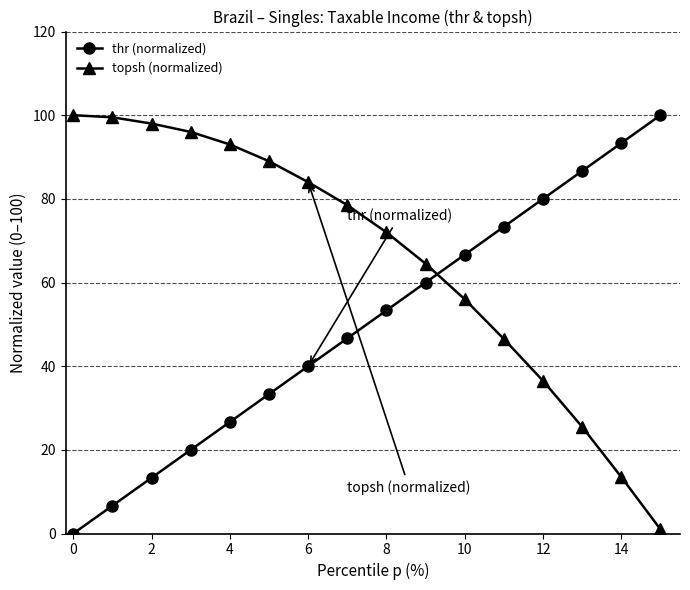

What is the difference between the second highest and second lowest values in the topsh (normalized) series?

86.0